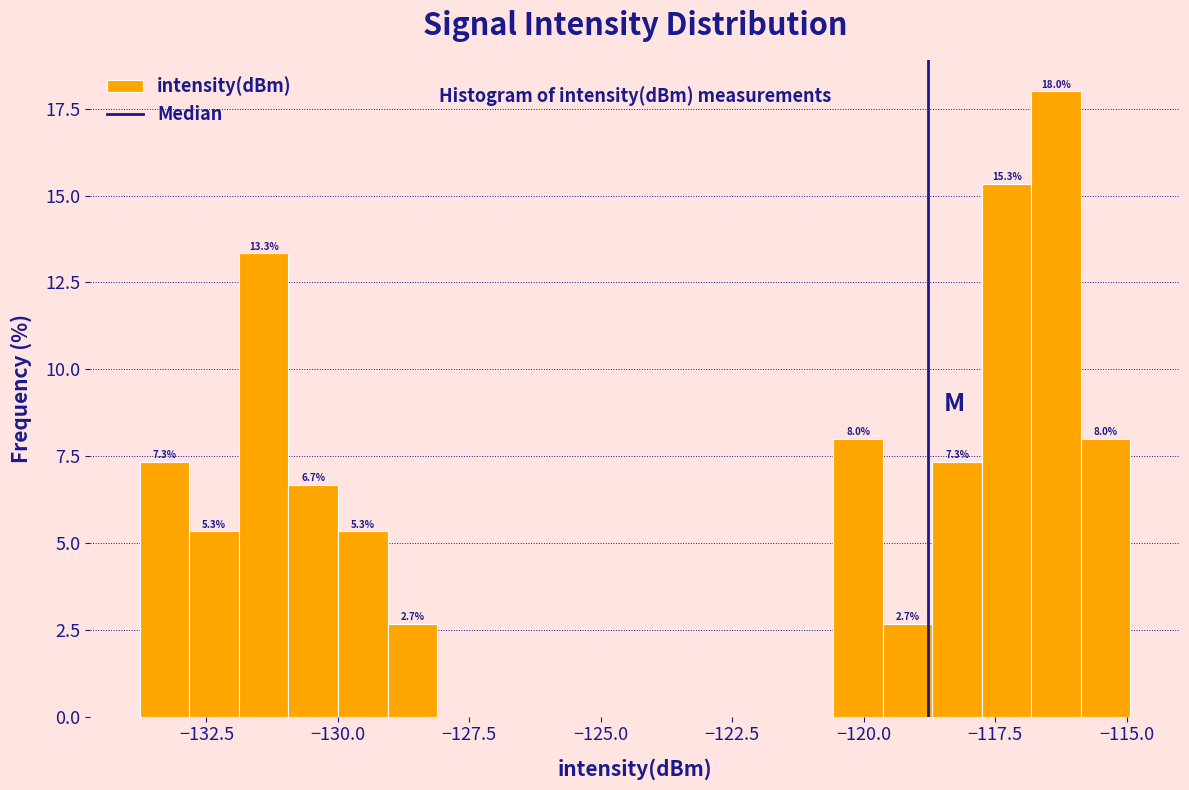

Read against the x-axis, roughly where is the centre of the tallest bar?

-116.5